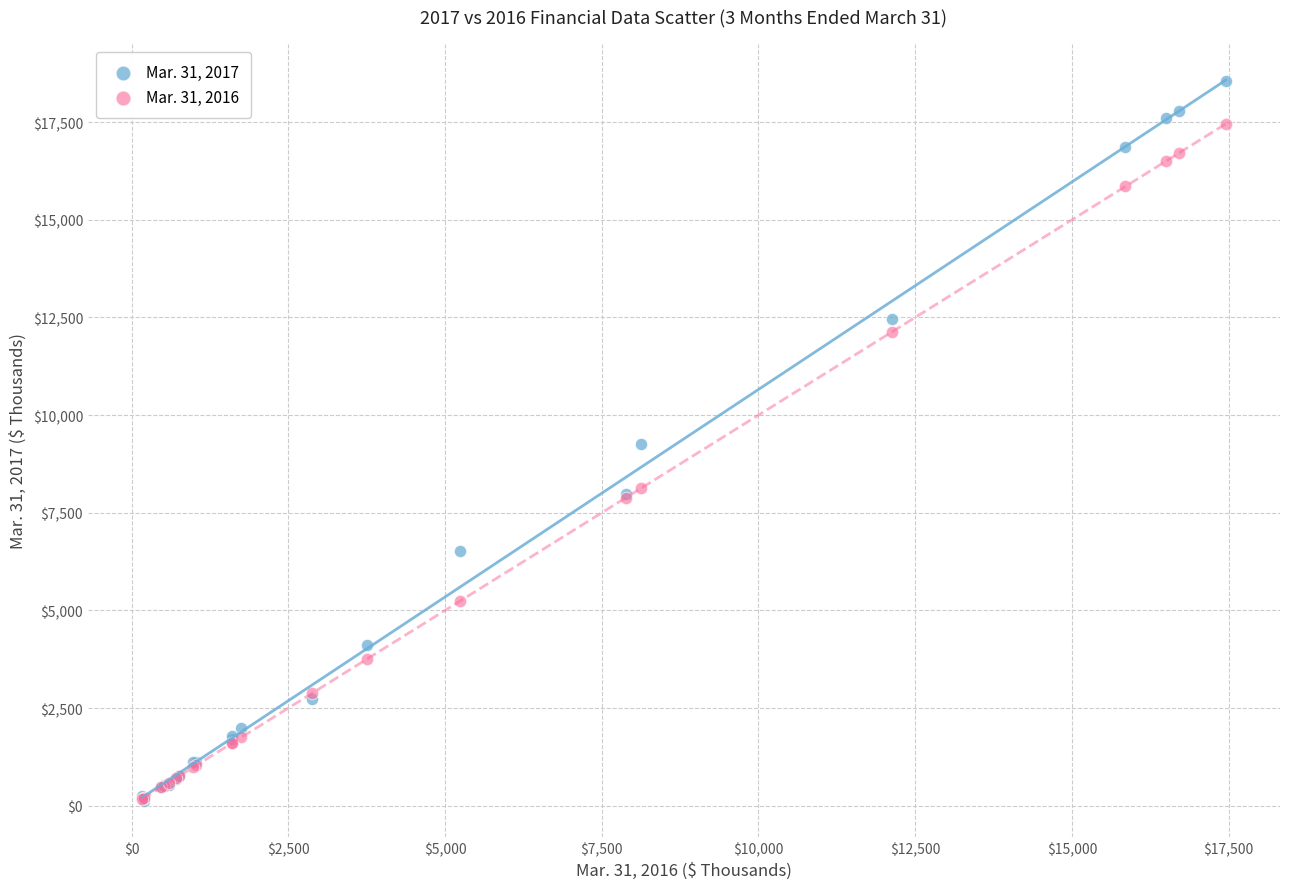

What are all the series names shown in the legend?

Mar. 31, 2017, Mar. 31, 2016